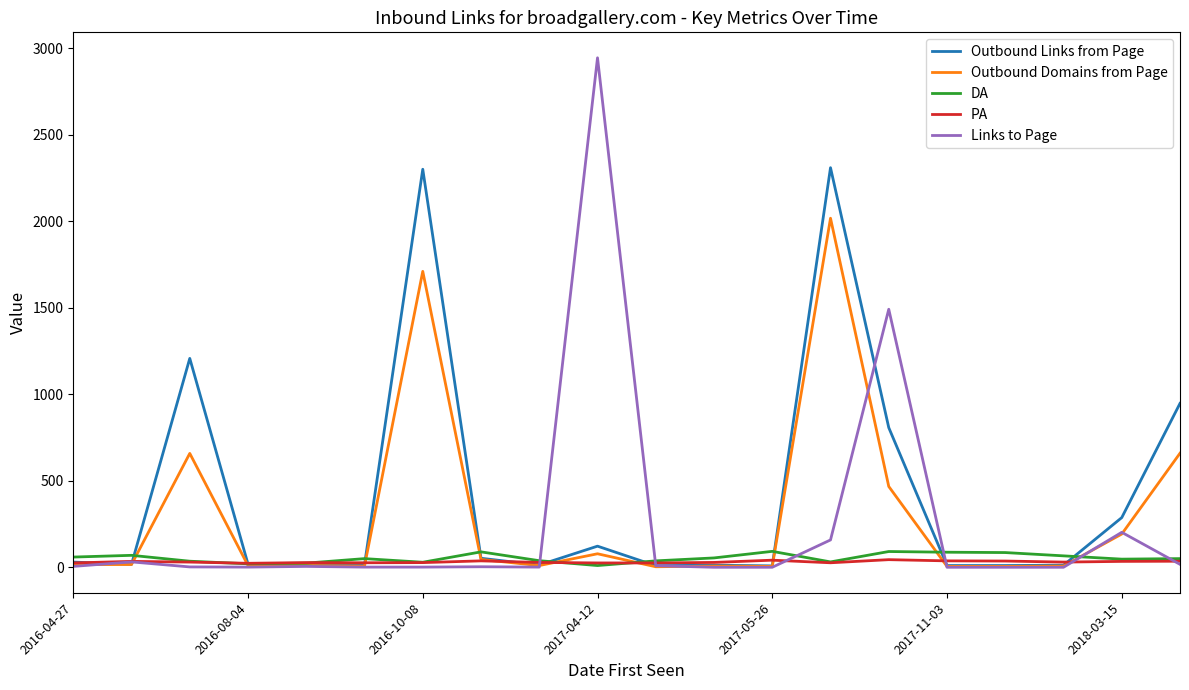

What is the difference between the second highest and second lowest values in the Outbound Links from Page series?

2291